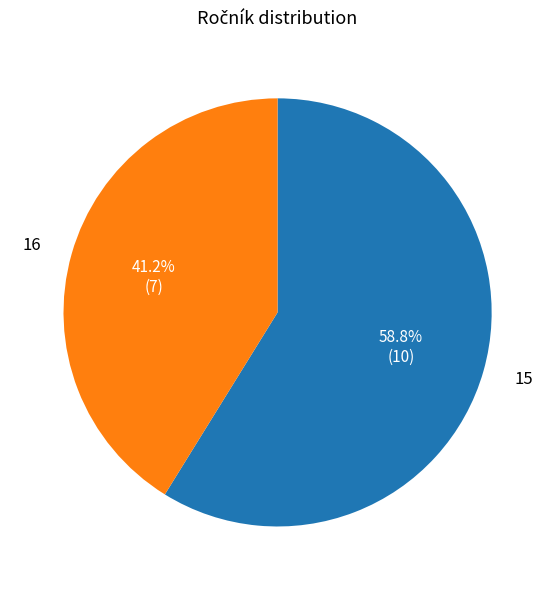

How many slices are in this pie chart?

2